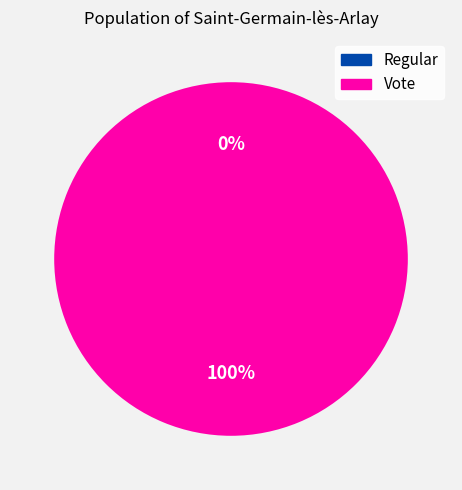

Rank the categories by value from lowest to highest.

Regular, Vote